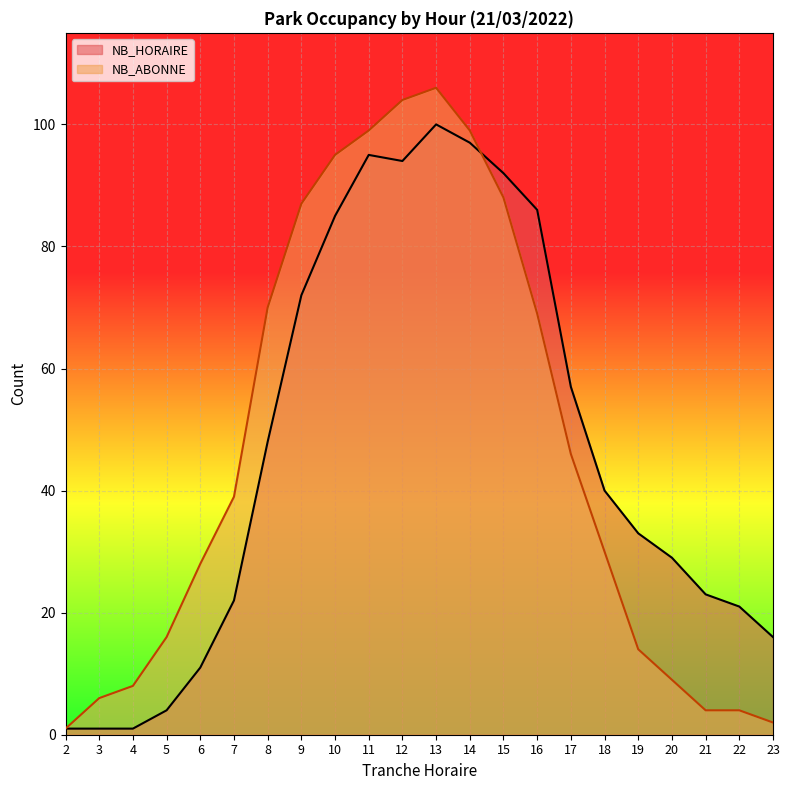

Where does the NB_ABONNE series first go above 39?

8